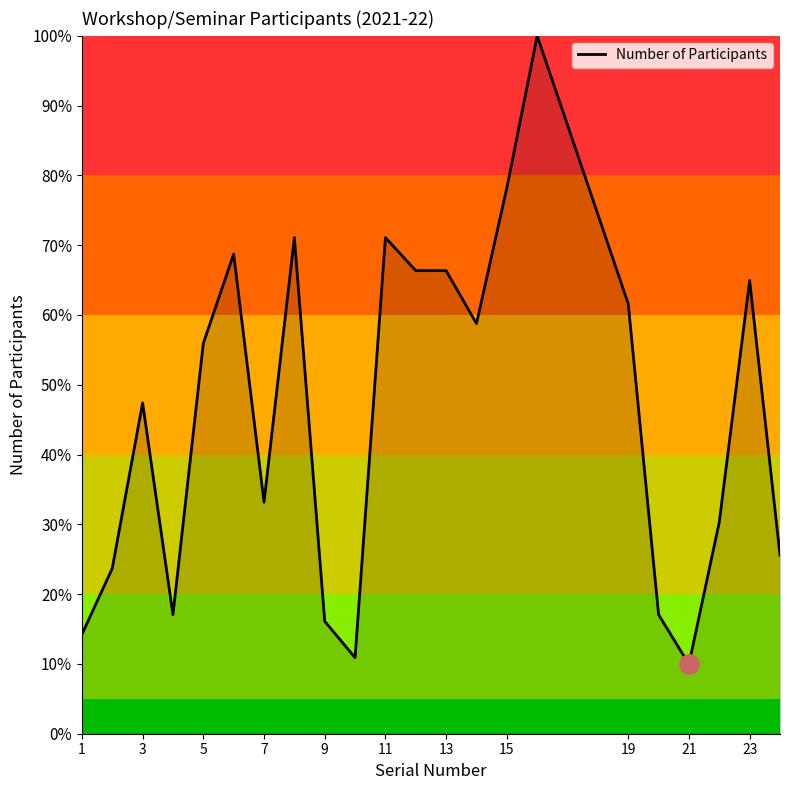

How many values are below 55?

11